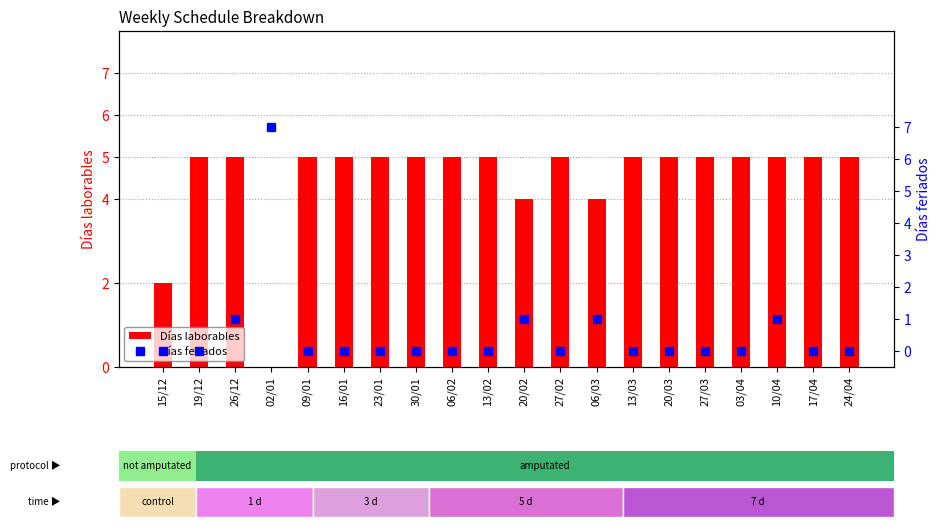

At which label does Días feriados reach its peak?

02/01